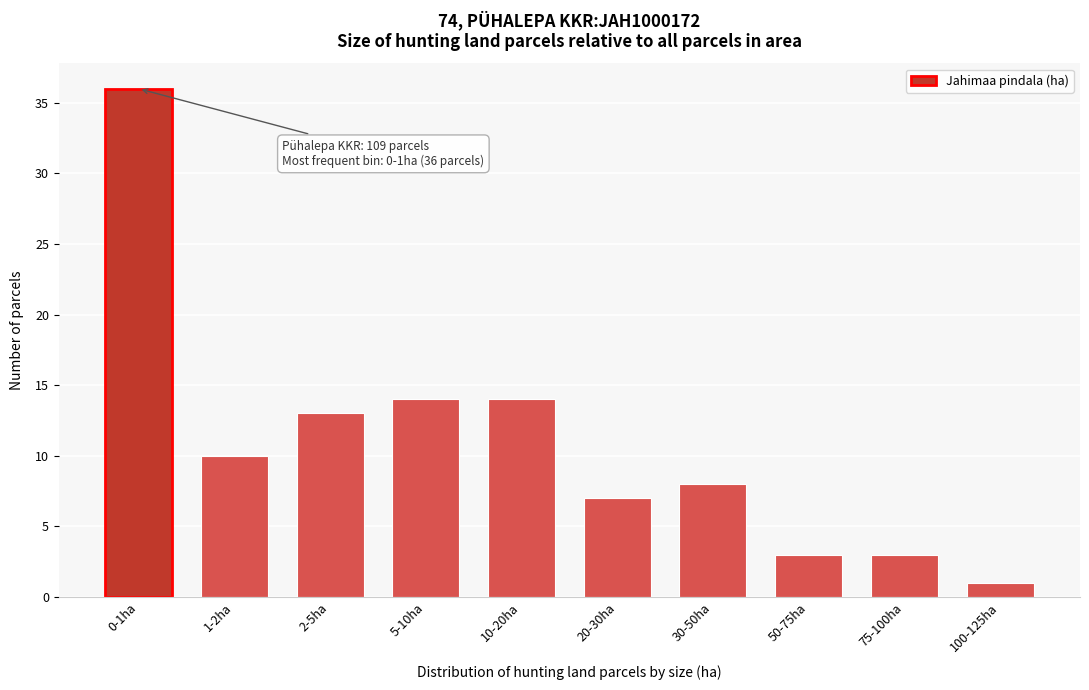

Reading right to left, transcribe all the data shown in this chart.

100-125ha=1	75-100ha=3	50-75ha=3	30-50ha=8	20-30ha=7	10-20ha=14	5-10ha=14	2-5ha=13	1-2ha=10	0-1ha=36